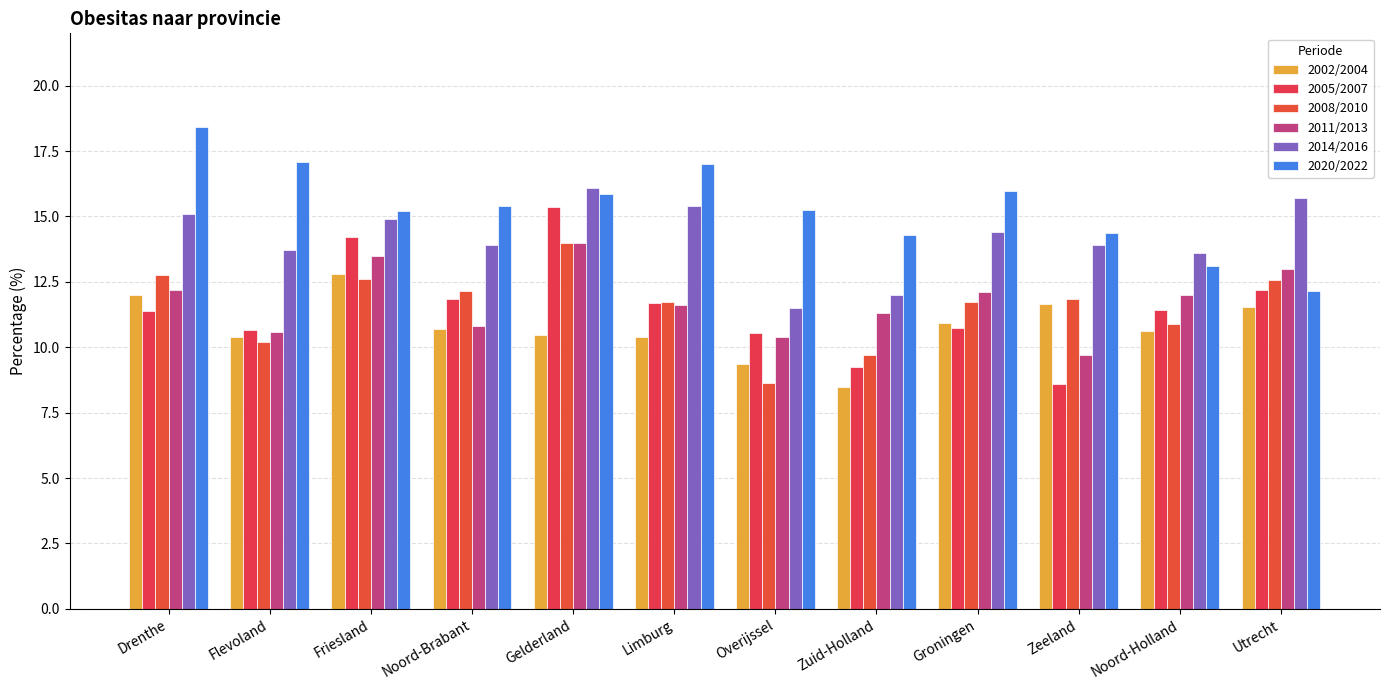

At which category does the chart reach its peak across all series?

Drenthe